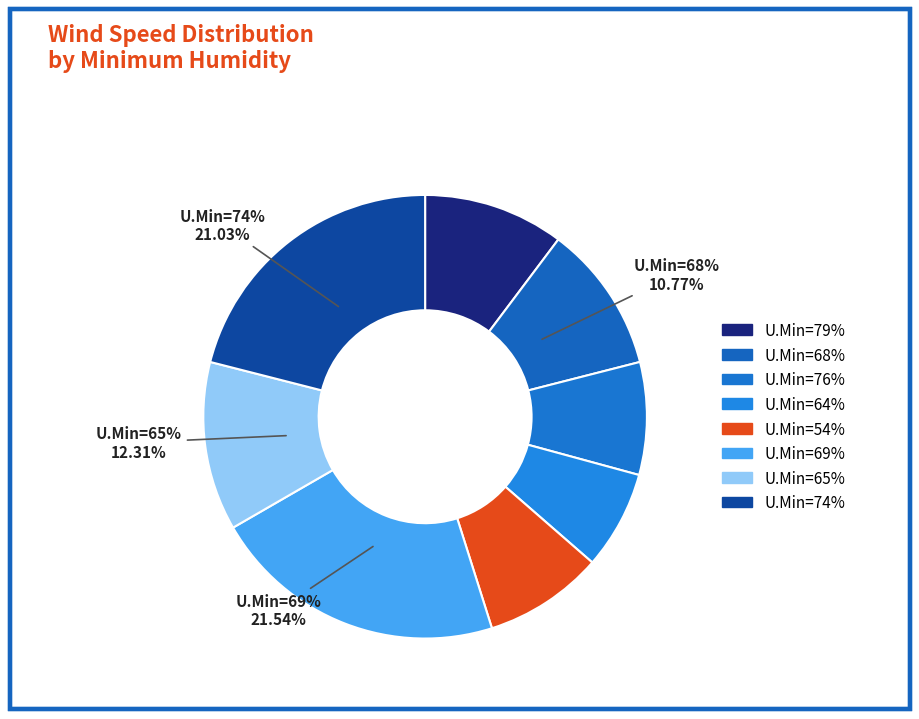

To the nearest percent, what is the average slice percentage?

12%